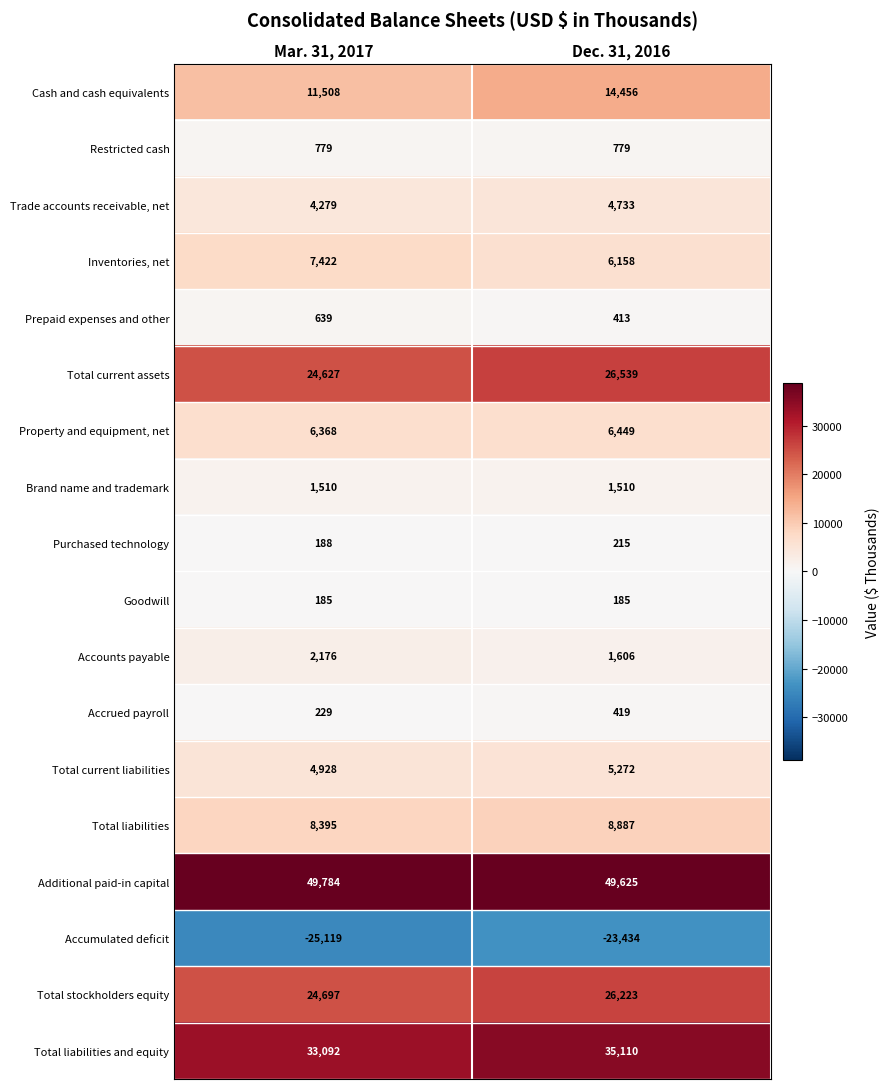

List the labels in order of Purchased technology value, smallest first.

Mar. 31, 2017, Dec. 31, 2016